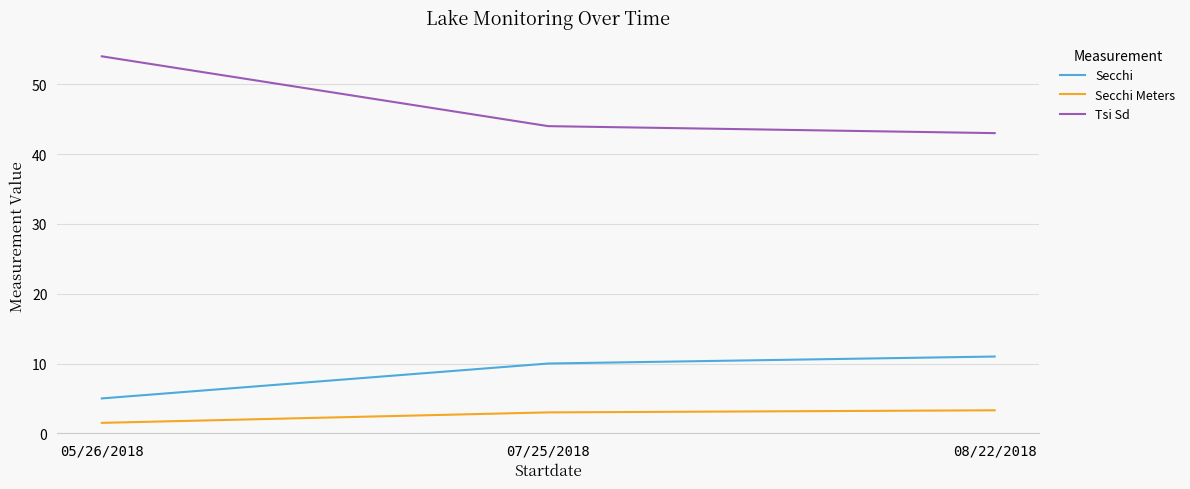

What position from the right is 05/26/2018?

3